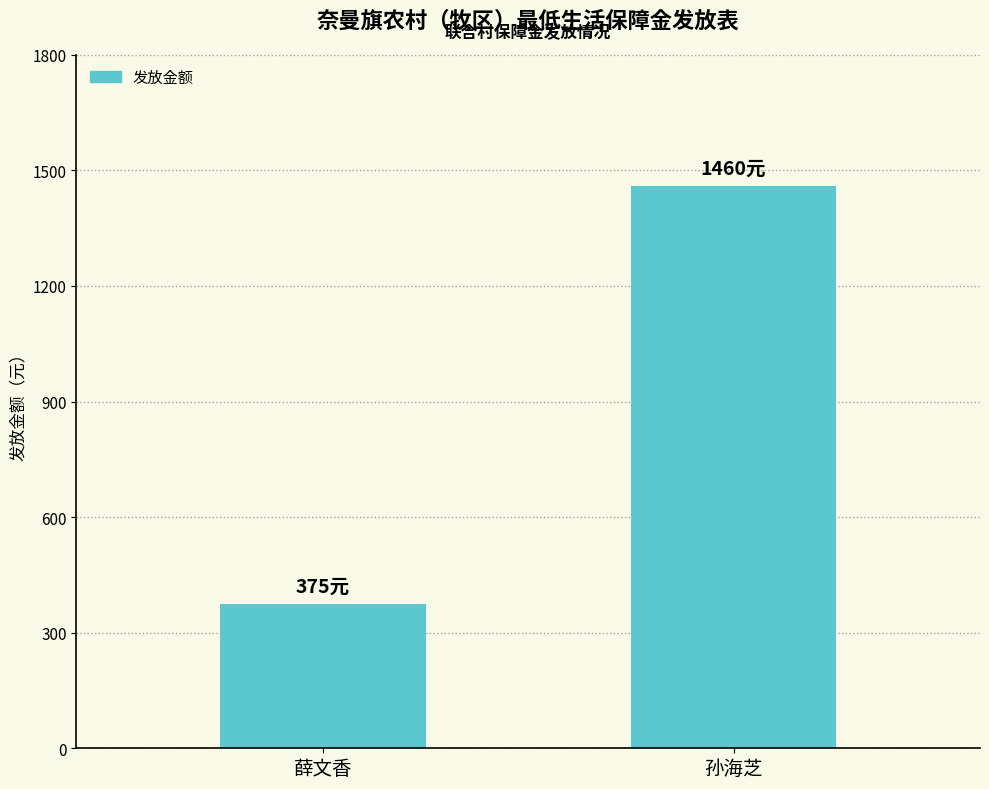

What is the change in value from 薛文香 to 孙海芝?

+1085